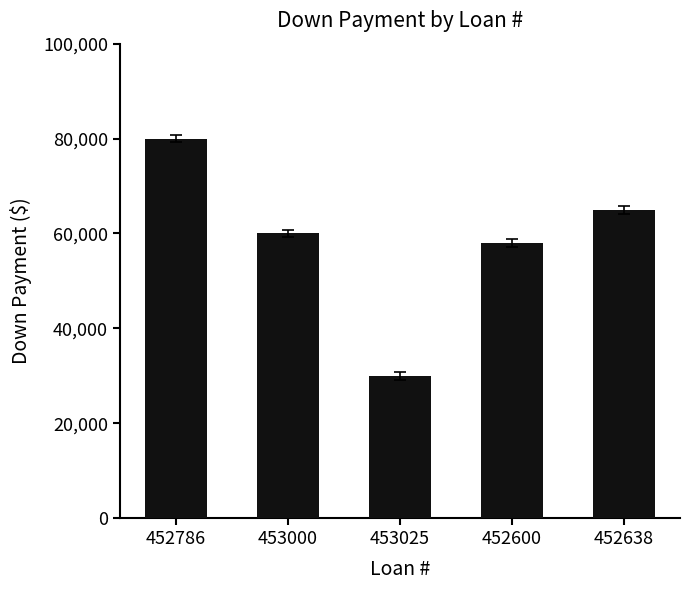

What is the difference between the maximum and minimum values?

50000